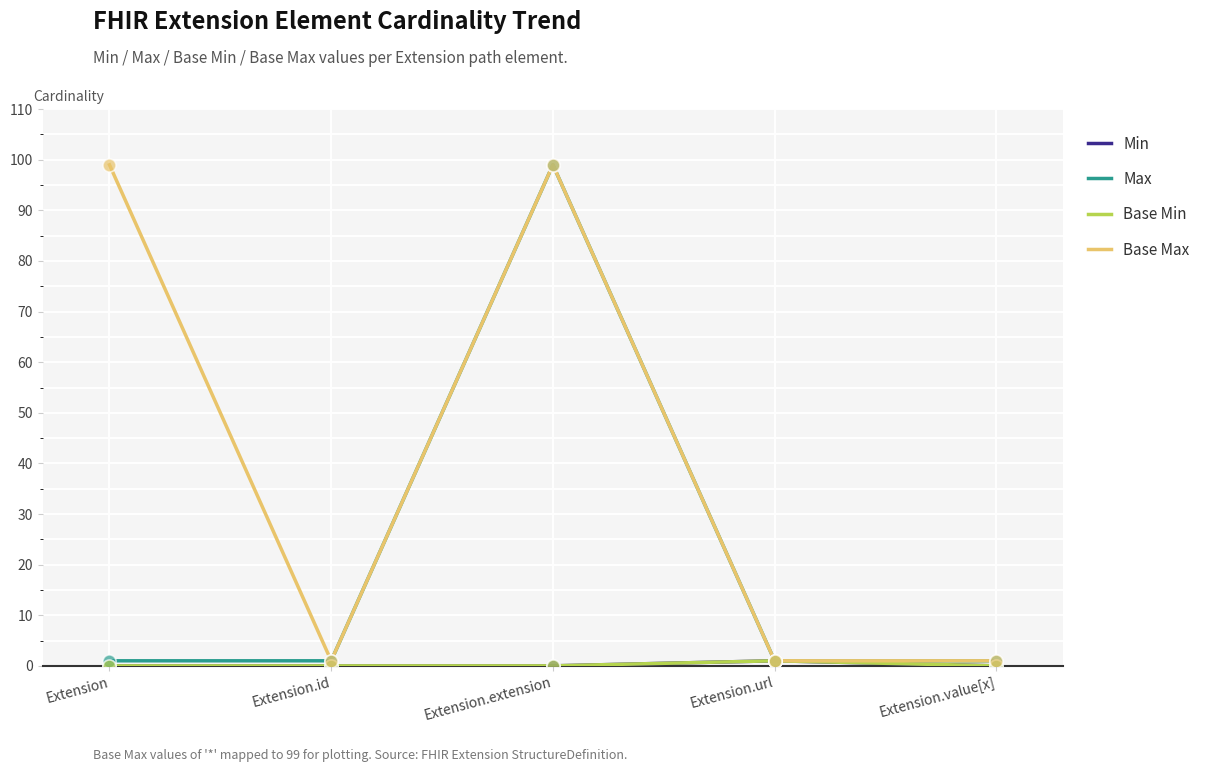

Is the value of Base Min at Extension.id greater than the value of Base Max at Extension.id?

No